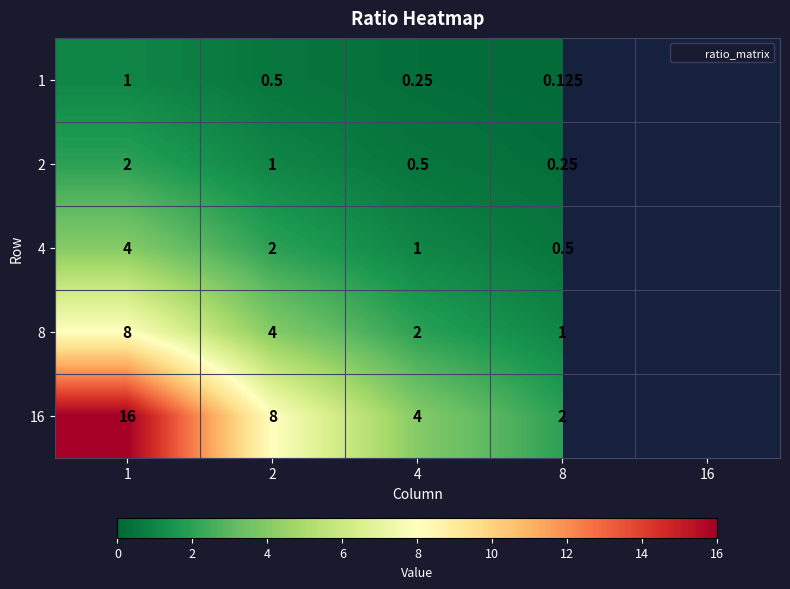

What is the sum of the 2 values at 4 and 2?

1.5